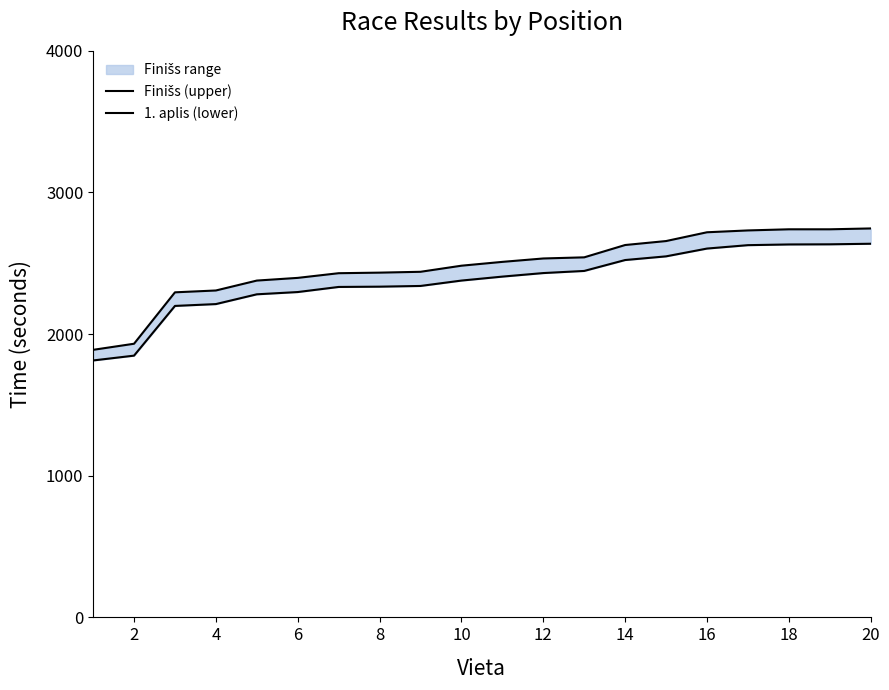

True or false: 1. aplis (lower) and Finišs (upper) cross at least once.

False